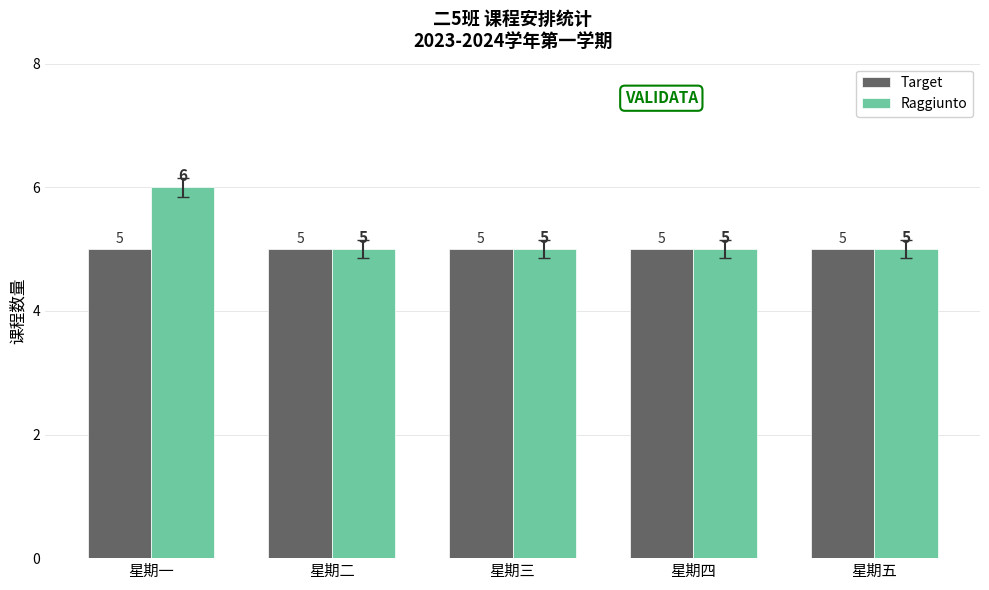

What is the sum of all Raggiunto values?

26